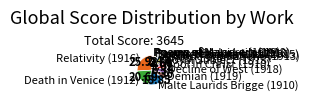

Is there a majority slice in this chart?

No